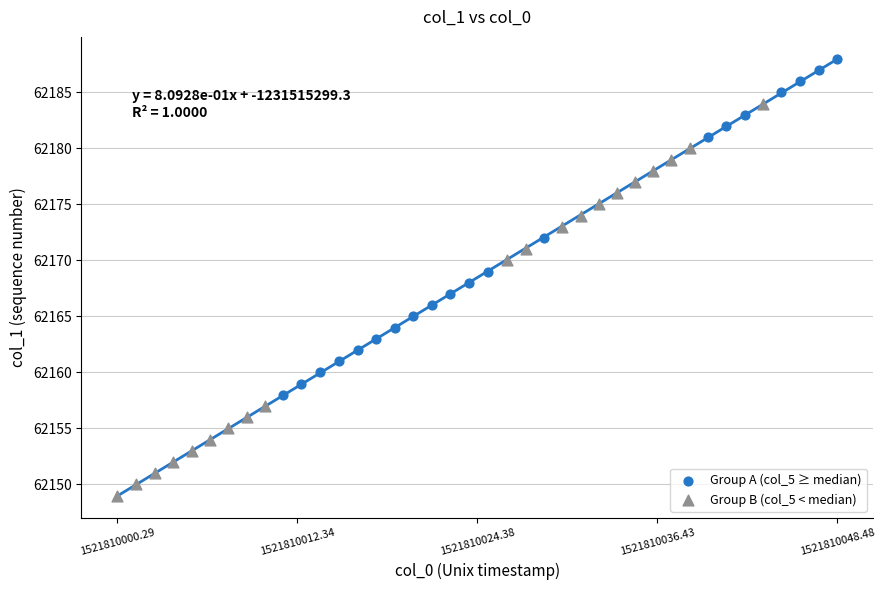

Which series reaches the maximum Y coordinate?

Group A (col_5 ≥ median)